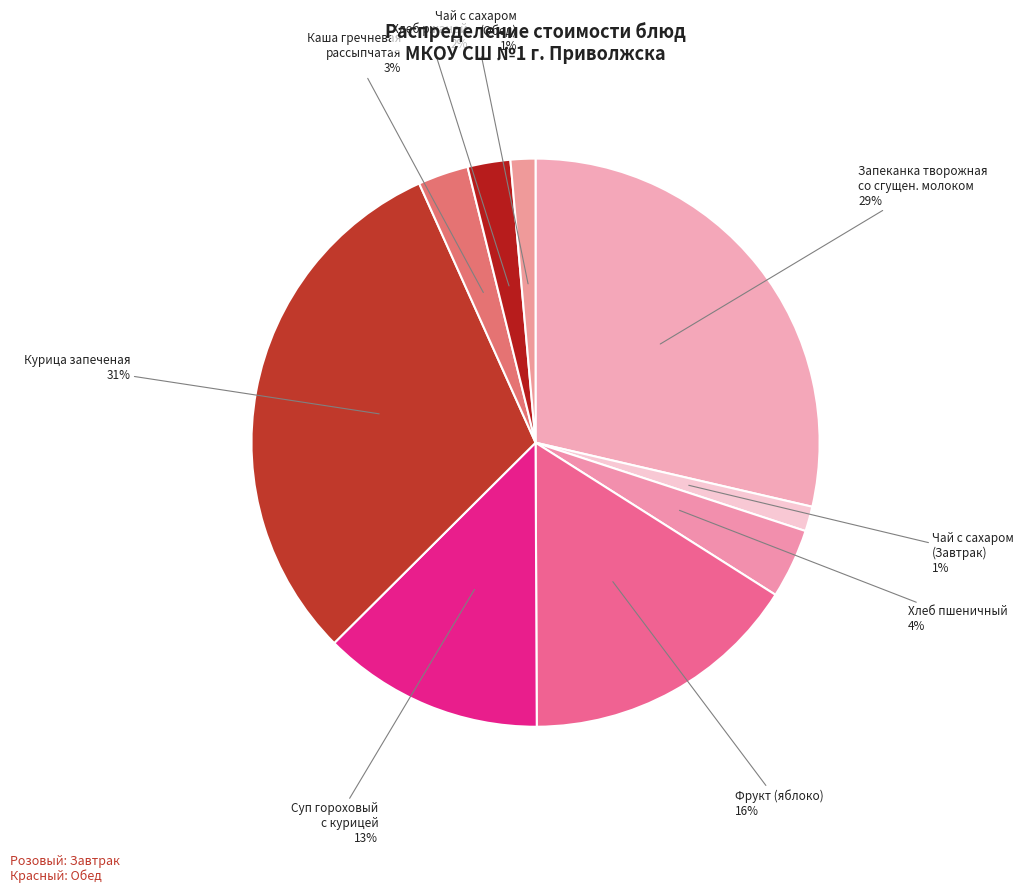

Is the sum of Суп гороховый с курицей 13% and Хлеб пшеничный 4% greater than half?

No